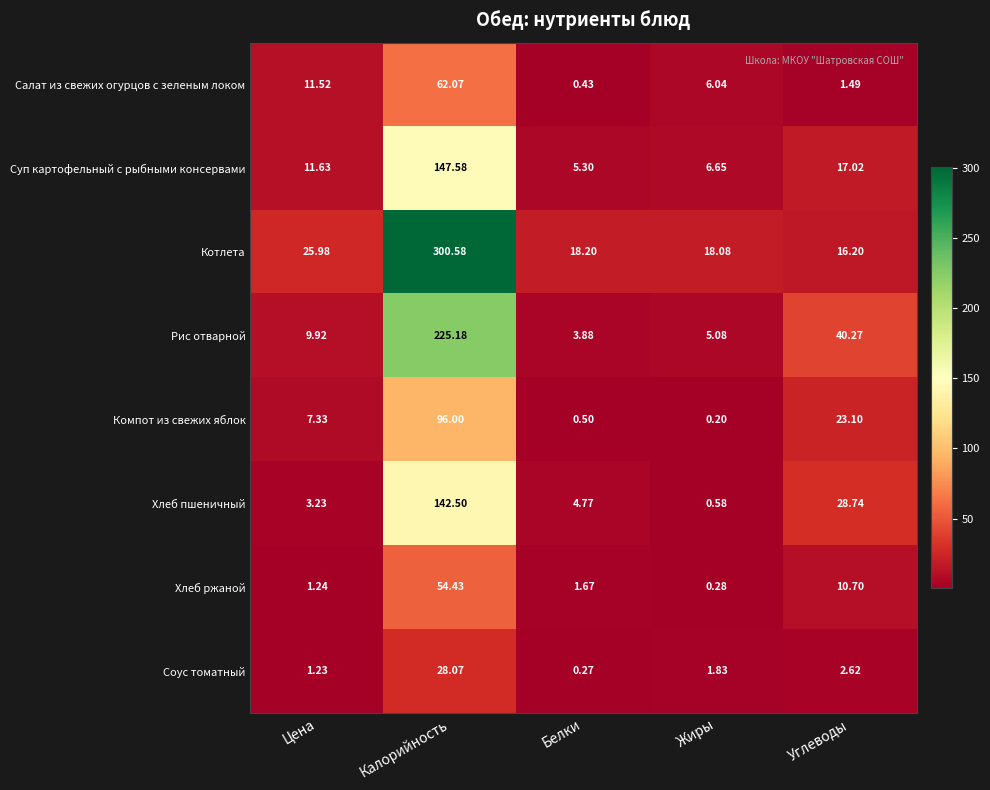

Between Цена and Жиры, which series saw the biggest shift?

Котлета